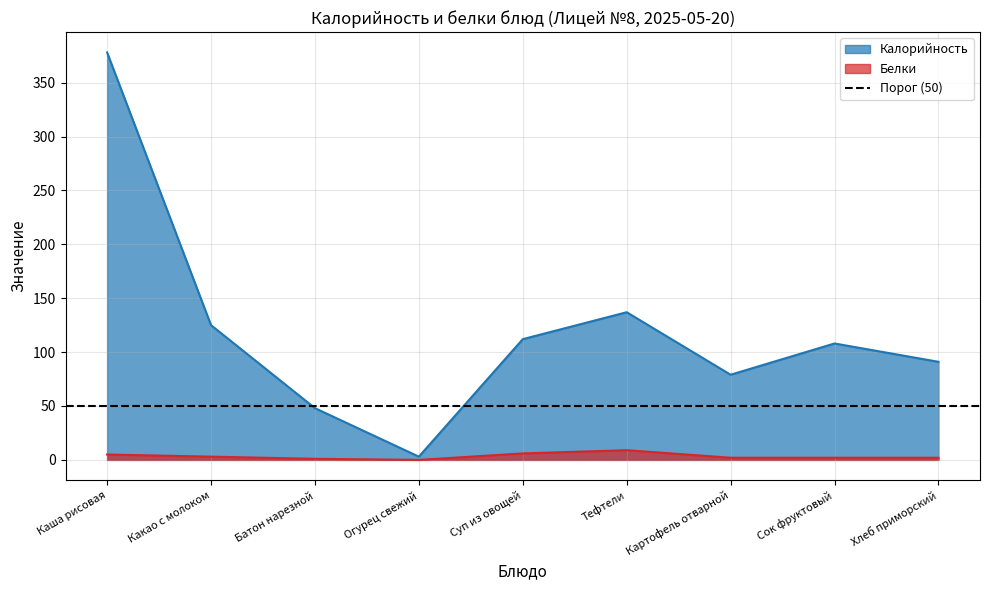

What is the difference between the Белки values at Батон нарезной and Суп из овощей?

5